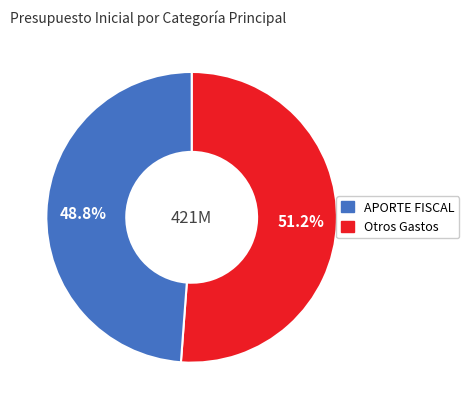

Is there any slice that represents more than half of the pie?

Yes